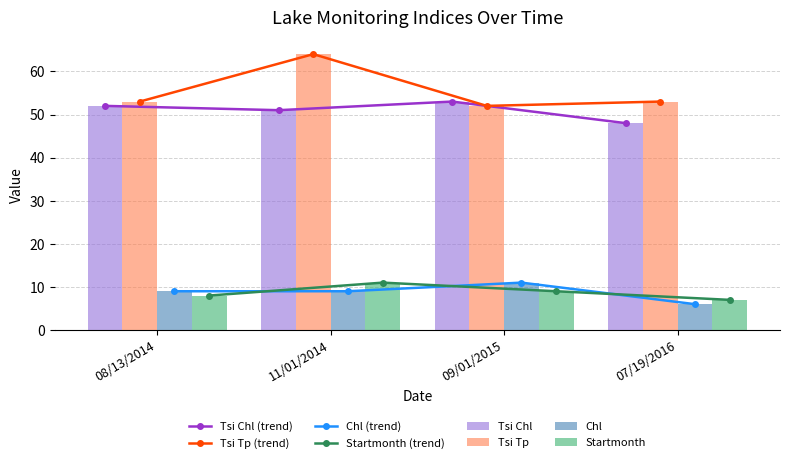

Reading left to right, list all the values displayed in this chart.

Tsi Chl: 52	51	53	48
Tsi Tp: 53	64	52	53
Chl: 9	9	11	6
Startmonth: 8	11	9	7